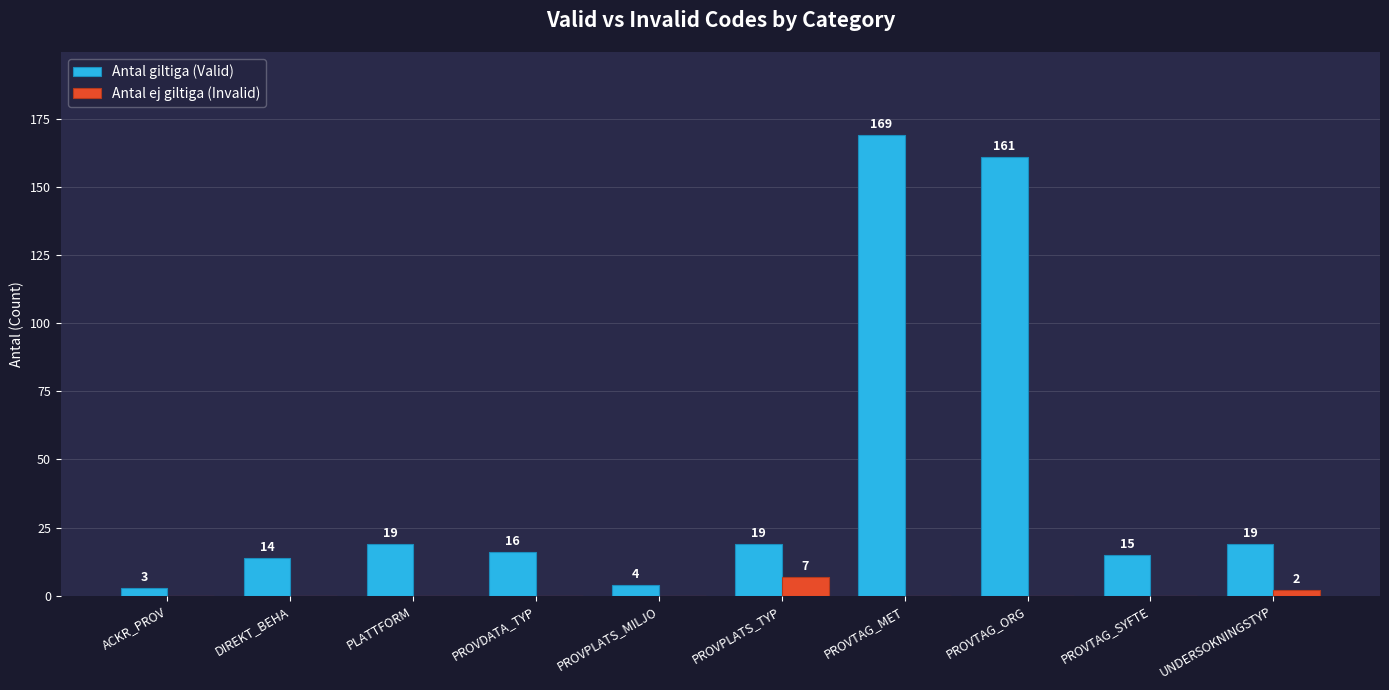

What is the average value of the Antal ej giltiga (Invalid) series?

1